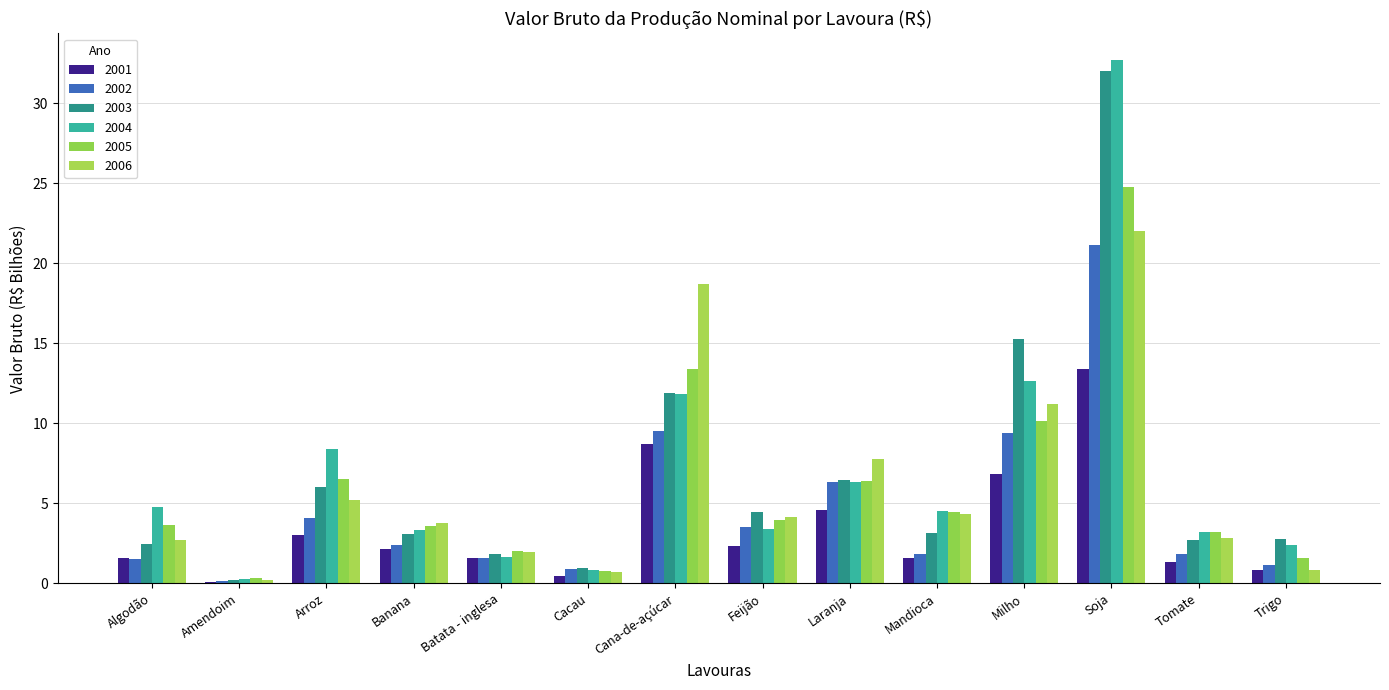

What is the label of the 13th bar from the right?

Amendoim